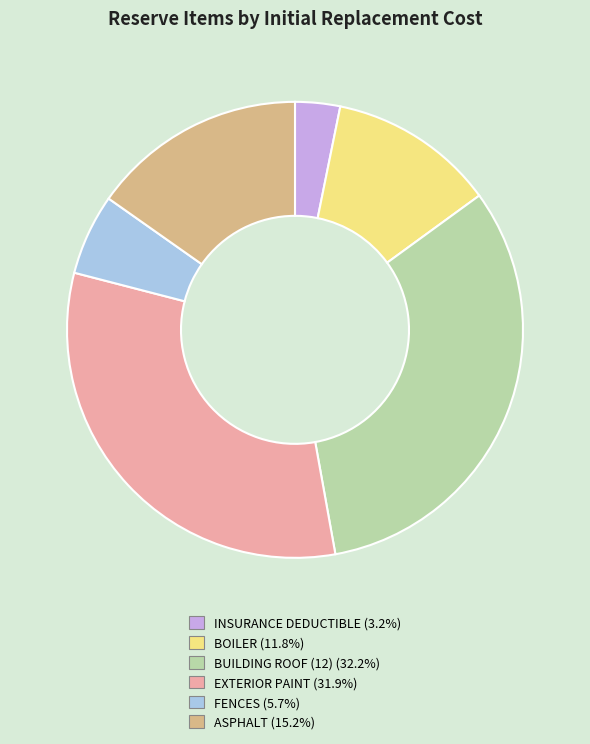

Is FENCES the majority of the pie?

No